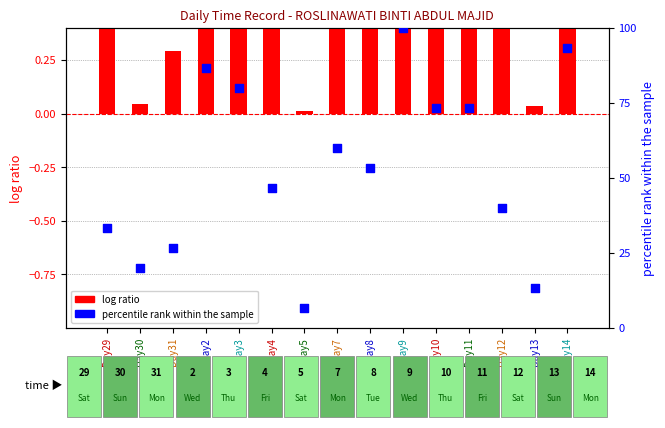

Is the value of log ratio at Day11 greater than the value of percentile rank within the sample at Day30?

No